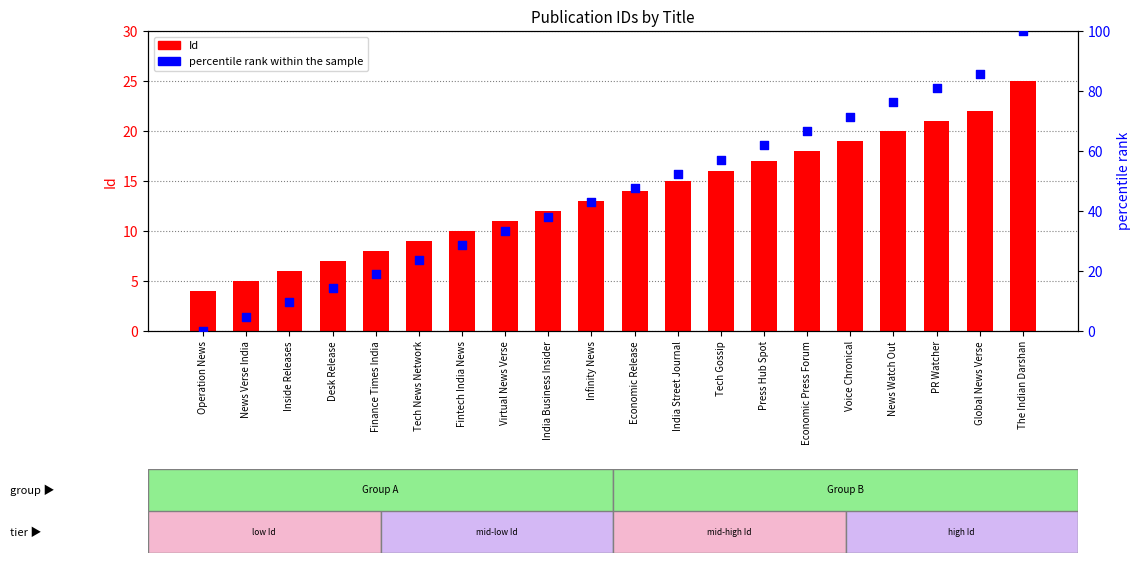

What are all the series names shown in the legend?

Id, percentile rank within the sample